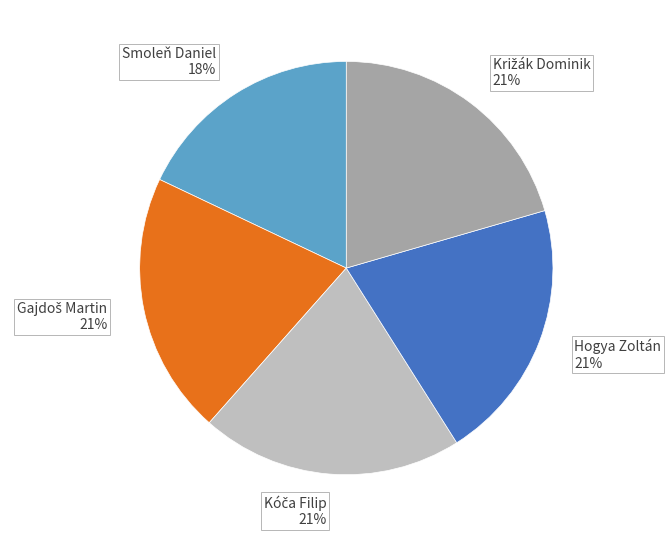

How many segments does this pie chart have?

5